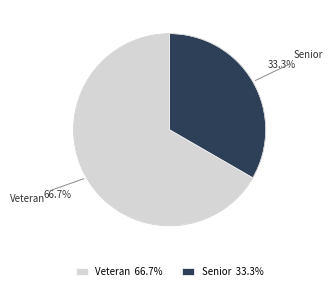

Is there a majority slice in this chart?

Yes